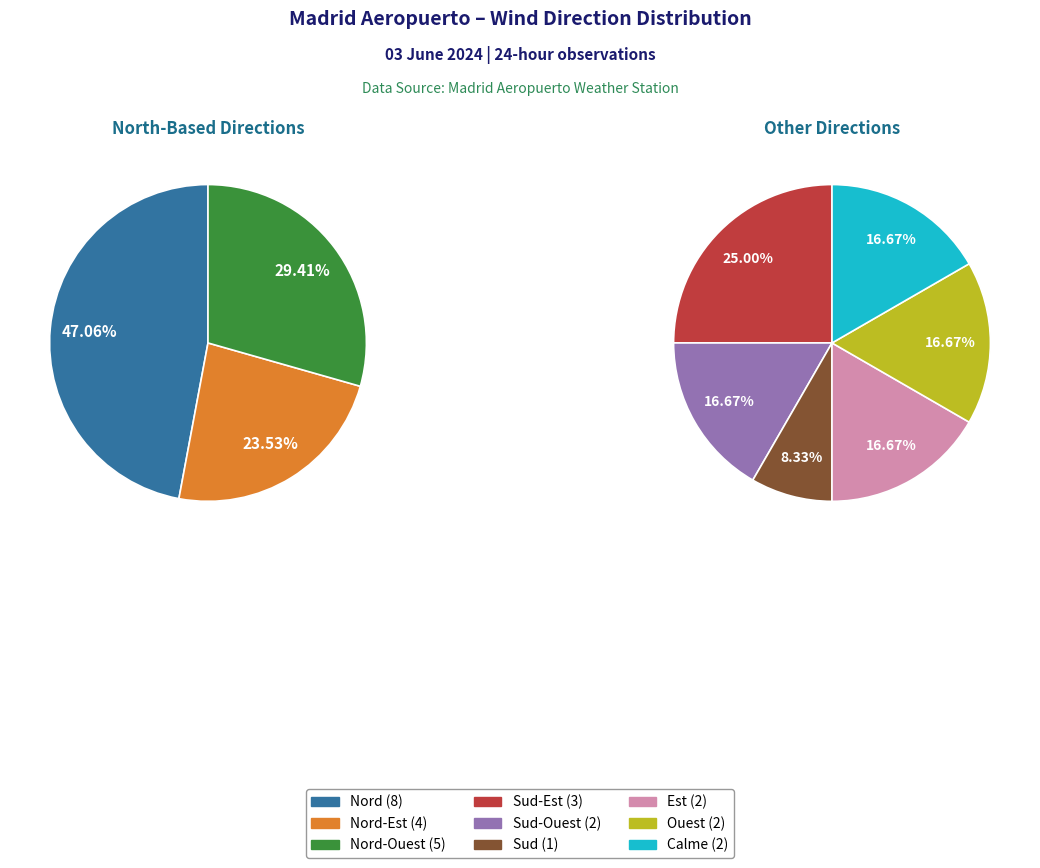

Is there a majority slice in this chart?

No